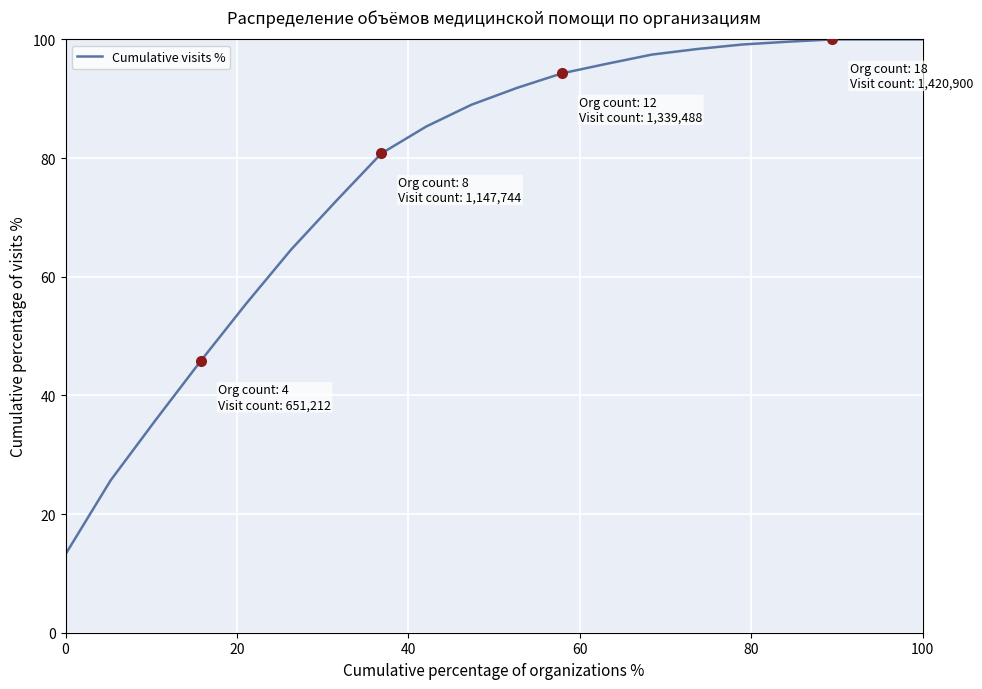

What is the difference between the maximum and minimum values?

86.8